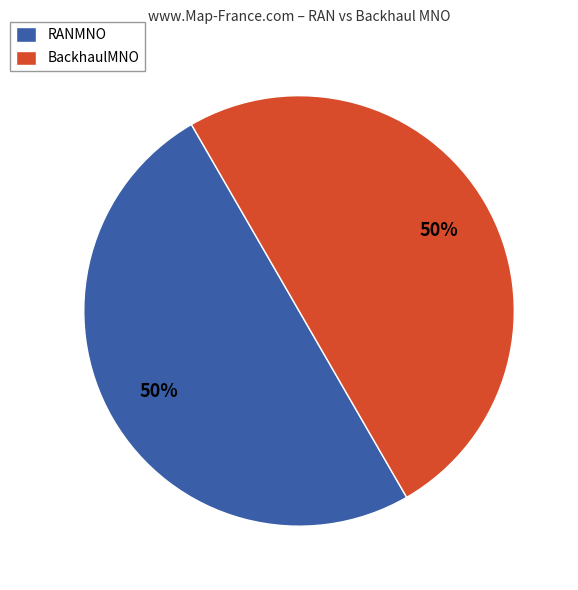

To the nearest percent, what portion does RANMNO represent?

50%